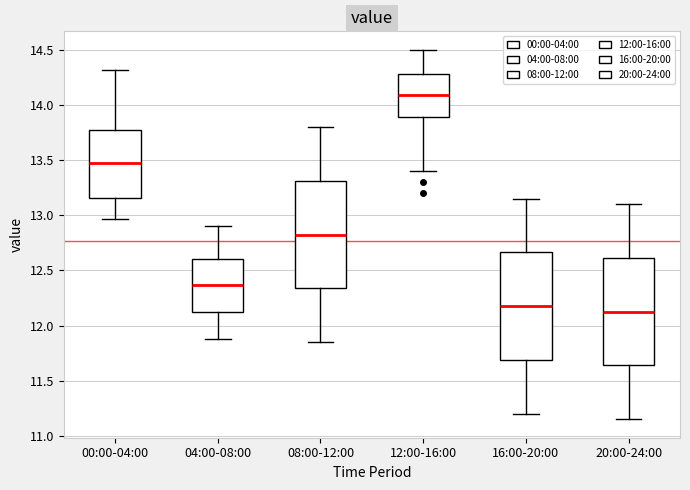

Reading left to right, read every box against the y-axis: the position of its median line, the range the box covers, and the ends of its whiskers. The values are not printed on the chart, so give them approximately, as read against the axis.

00:00-04:00: median 13.50, box 13.15 to 13.75, whiskers 12.95 to 14.30
04:00-08:00: median 12.35, box 12.10 to 12.60, whiskers 11.90 to 12.90
08:00-12:00: median 12.85, box 12.35 to 13.30, whiskers 11.85 to 13.80
12:00-16:00: median 14.10, box 13.90 to 14.30, whiskers 13.40 to 14.50
16:00-20:00: median 12.20, box 11.70 to 12.65, whiskers 11.20 to 13.15
20:00-24:00: median 12.15, box 11.65 to 12.60, whiskers 11.15 to 13.10